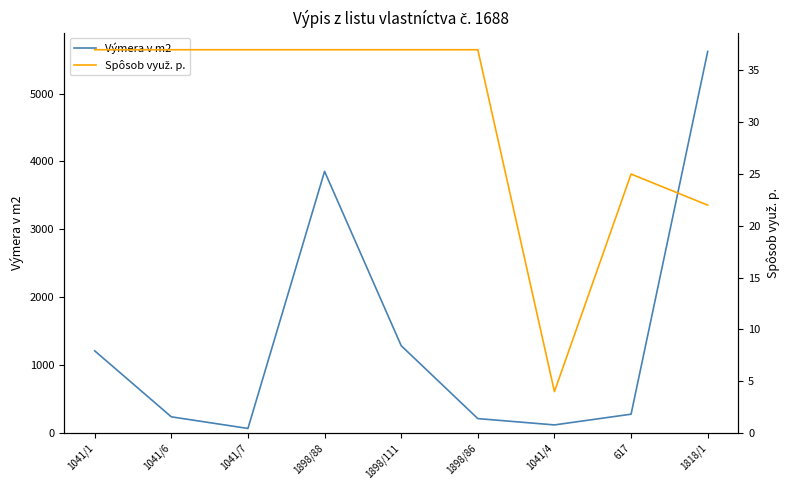

What is the label of the 2nd point from the right?

617